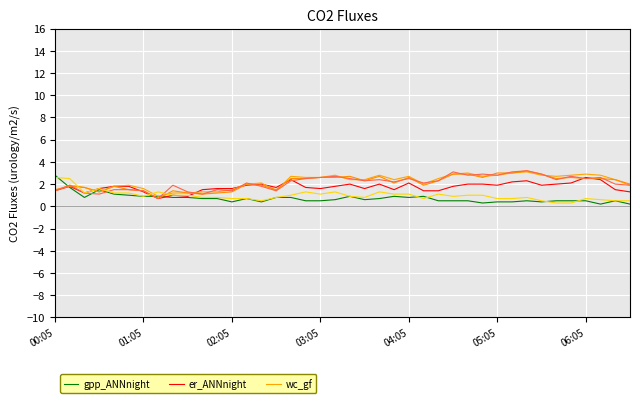

The gpp_ANNnight series shows 0.4 at 31. True or false?

True